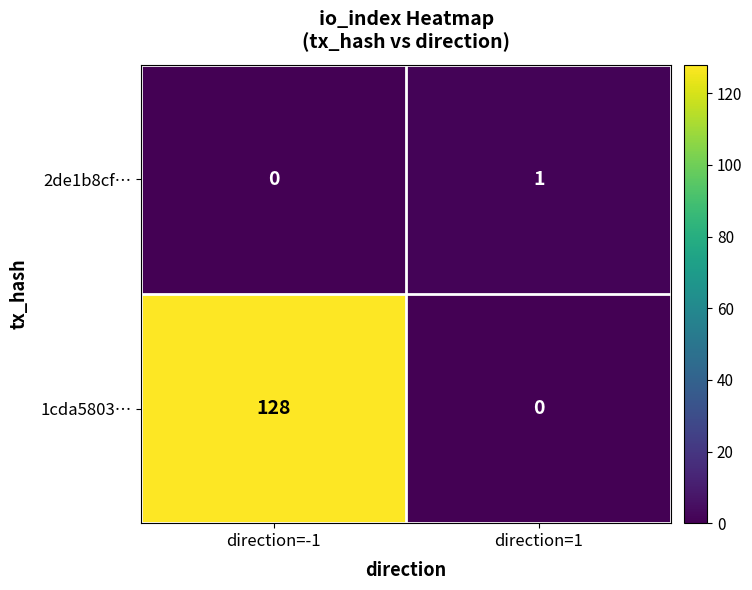

How many distinct data groups are displayed?

2